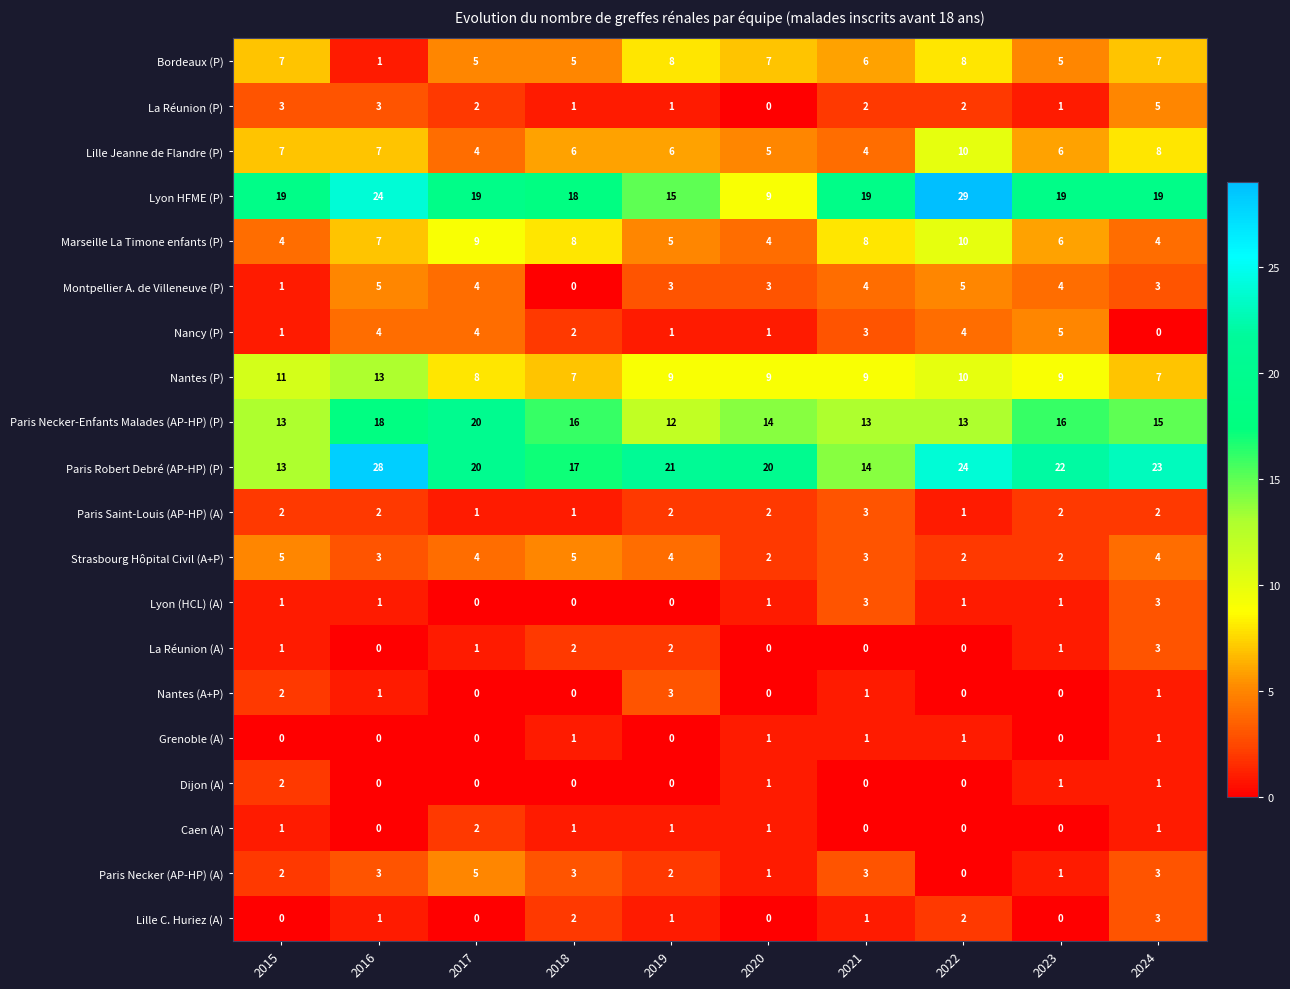

What is the minimum value for Nantes (P)?

7